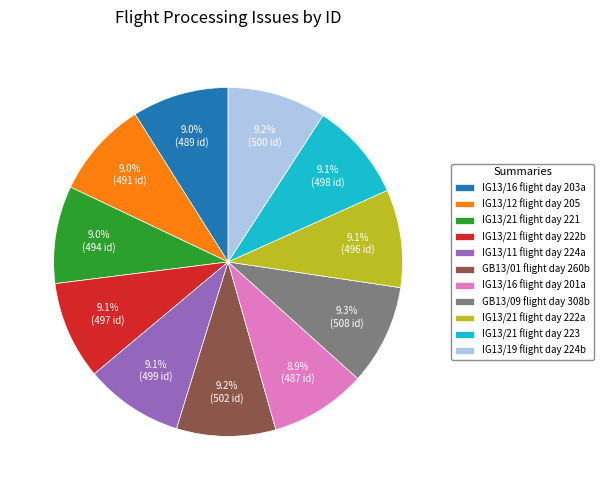

How many slices are in this pie chart?

11